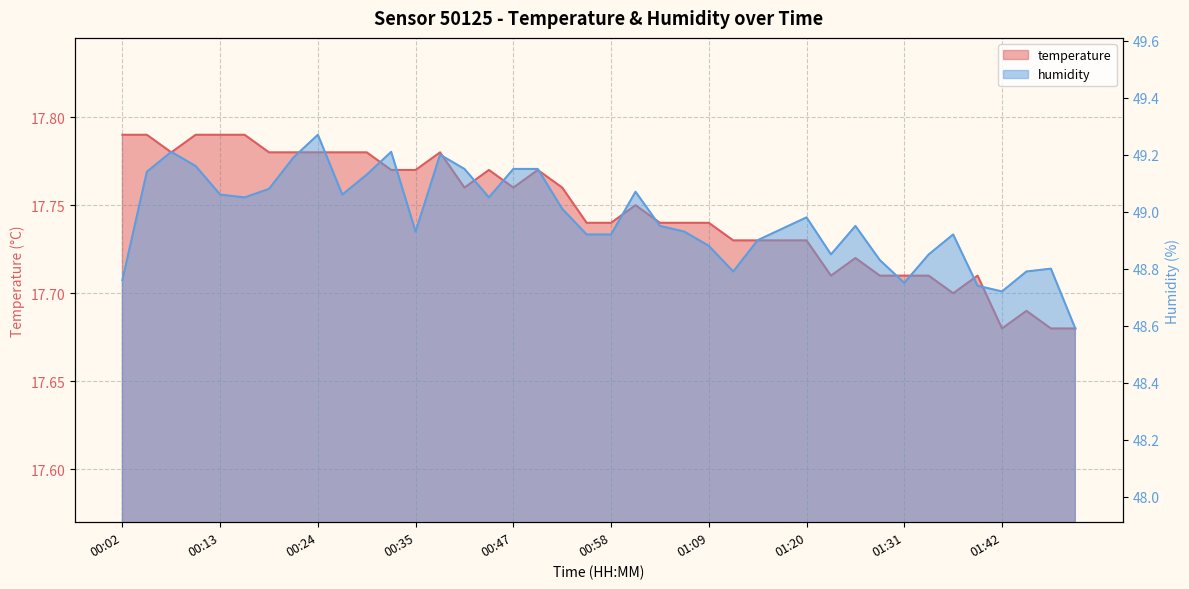

The value of temperature at 01:40 is 4.9. True or false?

False